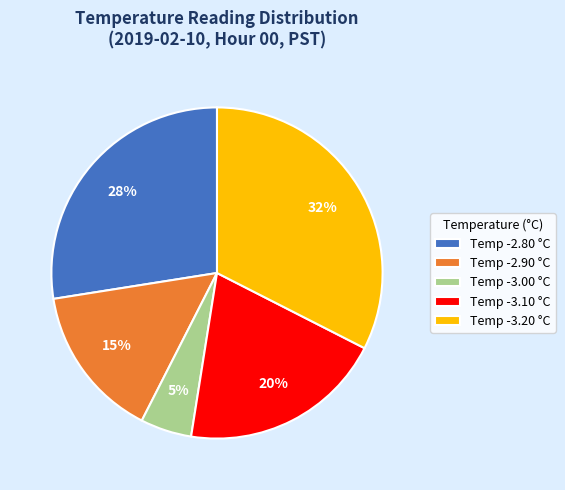

Count the number of slices in the pie.

5